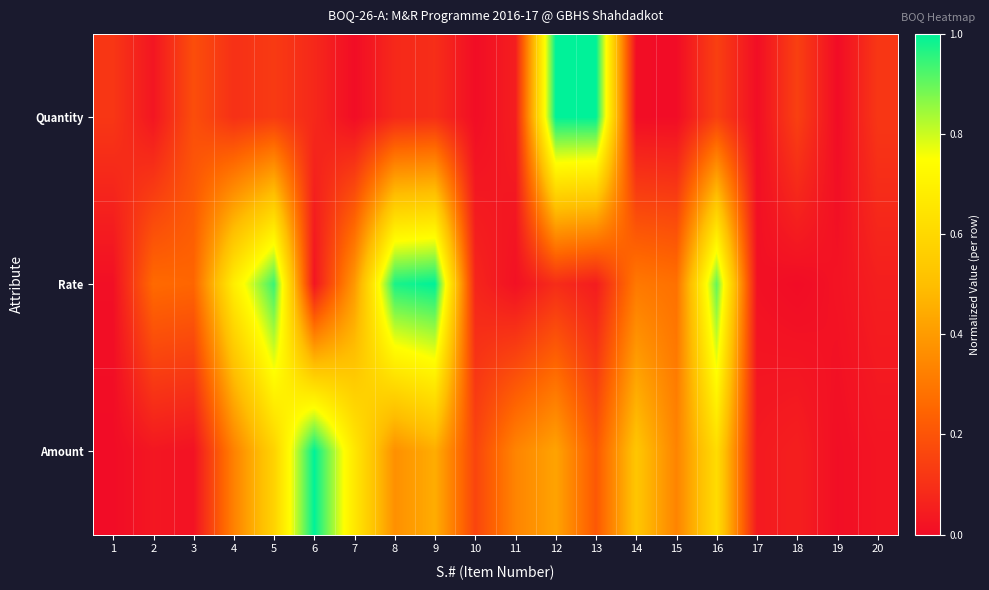

Rank the series at 19 from lowest to highest value.

Quantity, Amount, Rate